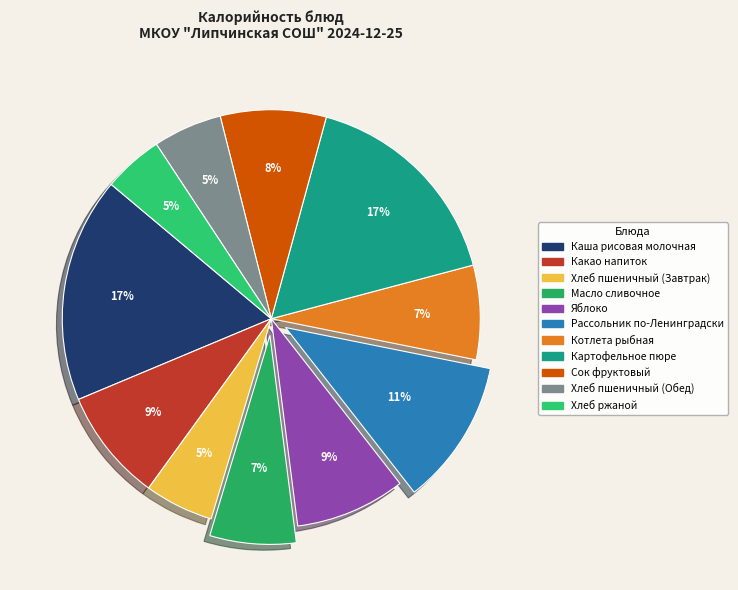

Combined, what portion of the pie is Яблоко and Хлеб пшеничный (Обед)?

13.9%